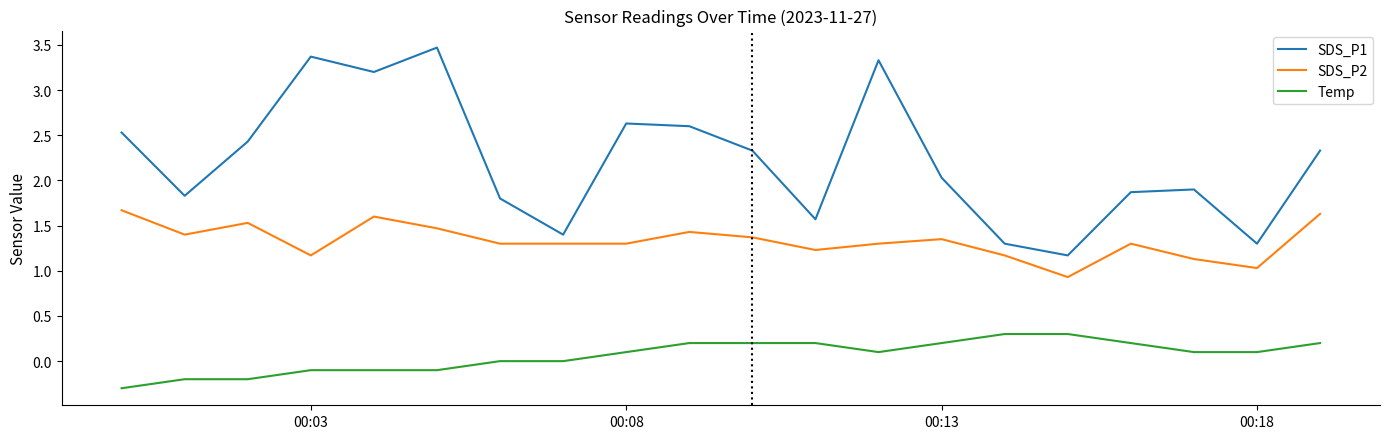

In SDS_P1, how many points are lower than both neighbors (excluding endpoints)?

6